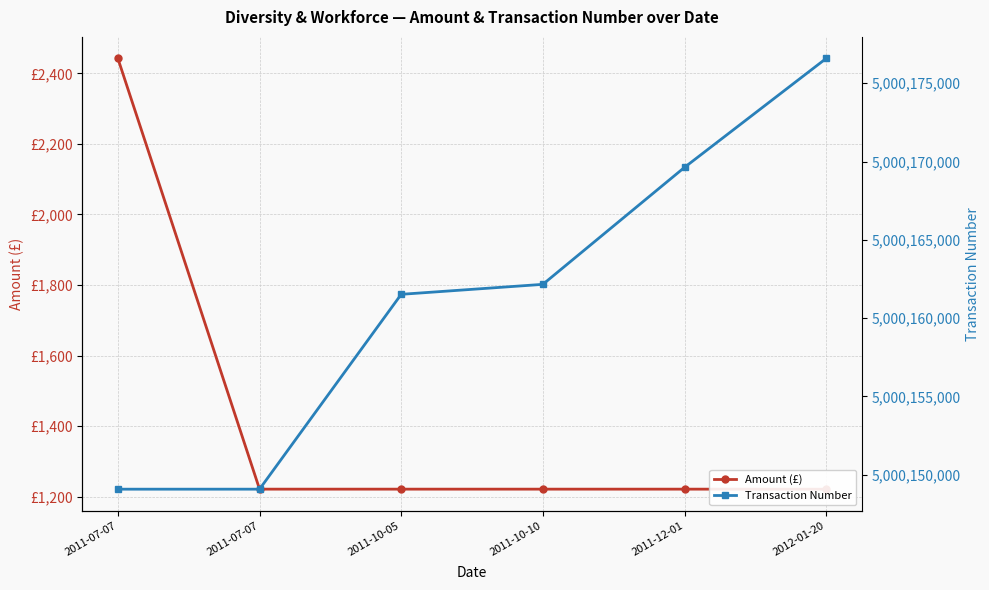

True or false: Amount (£) and Transaction Number intersect in this chart.

False